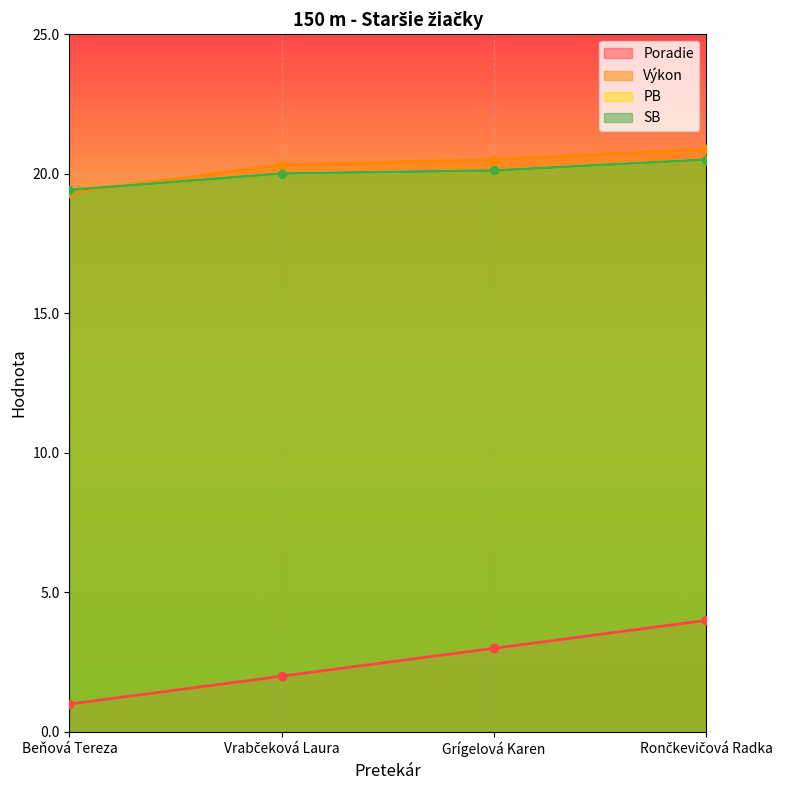

What is the difference between the highest and lowest values at Vrabčeková Laura?

18.3